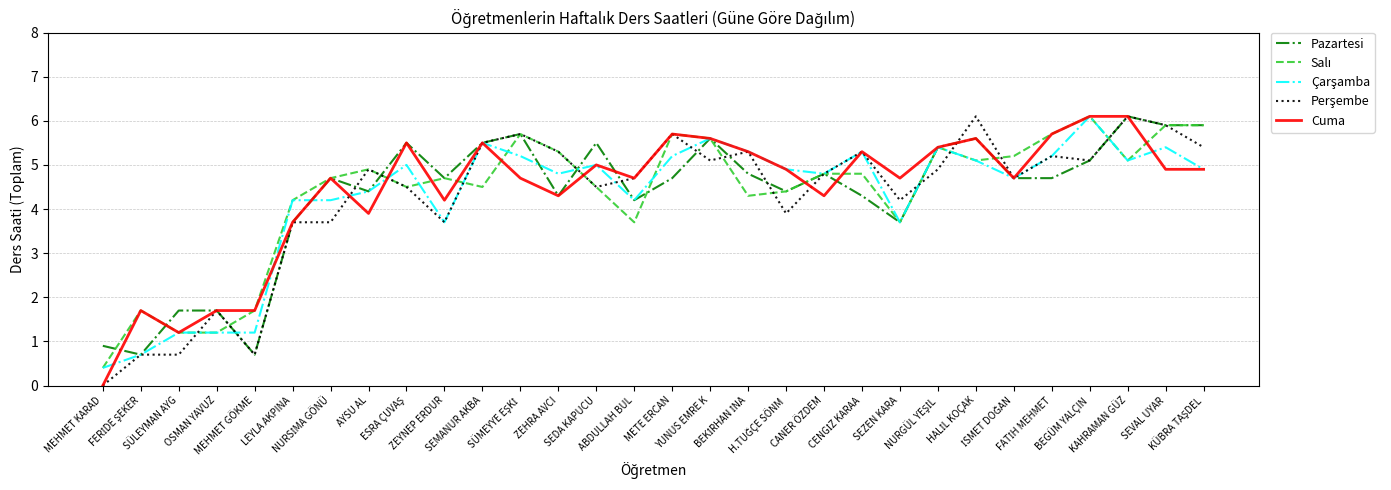

What position from the right is ZEHRA AVCI?

18